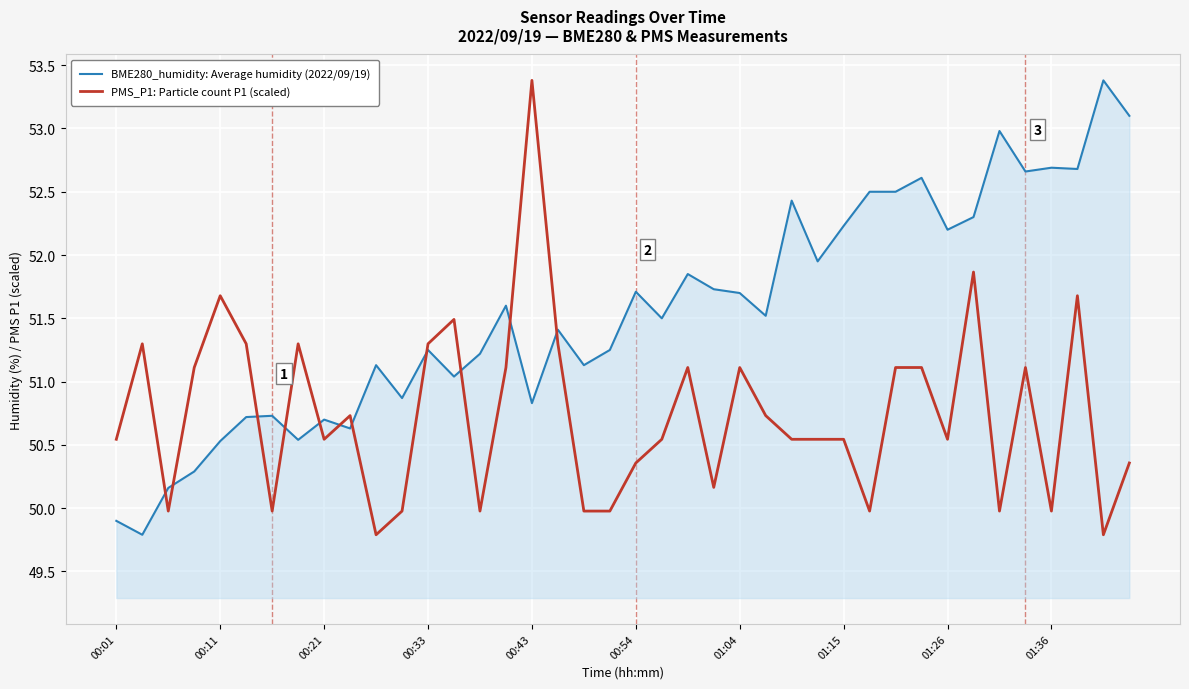

How many lines are shown in the chart?

2